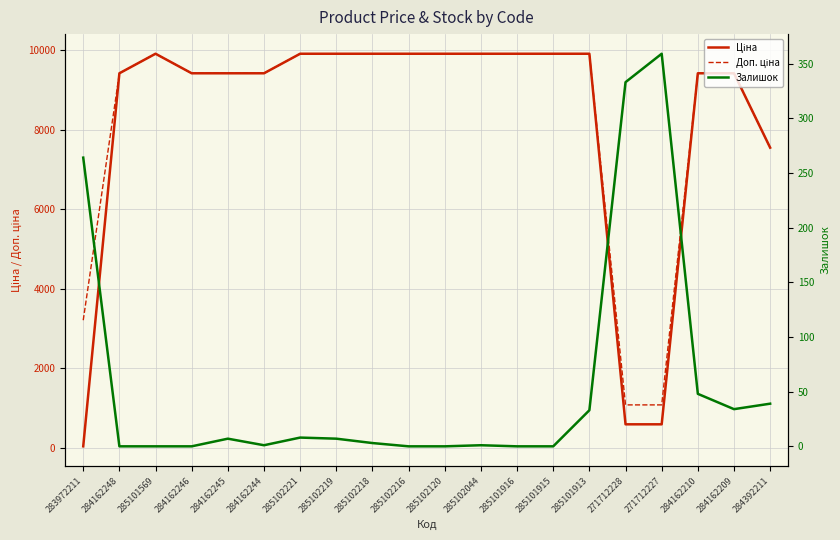

At how many categories does at least one series exceed 3380?

17